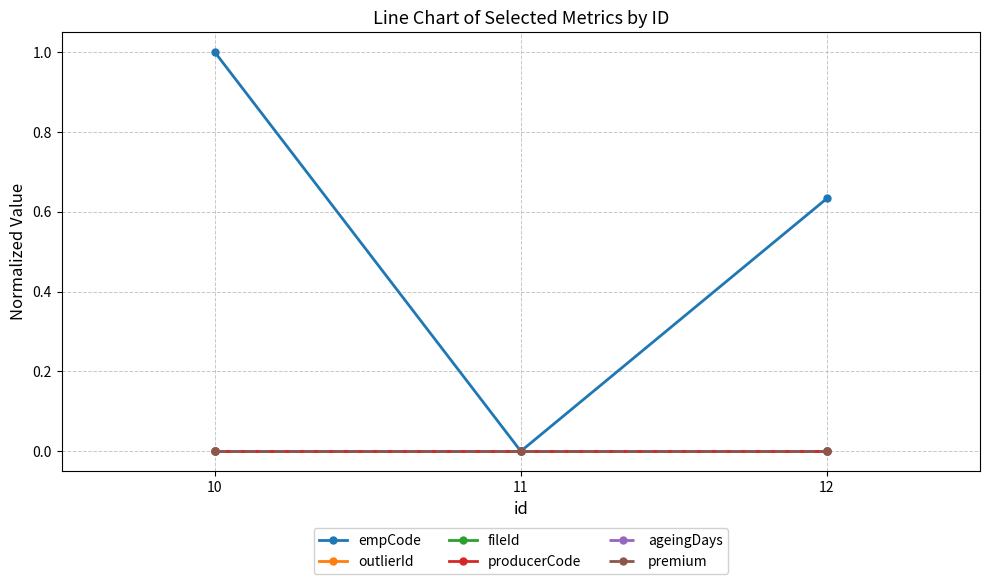

Is this an area chart (filled region under the line)?

No